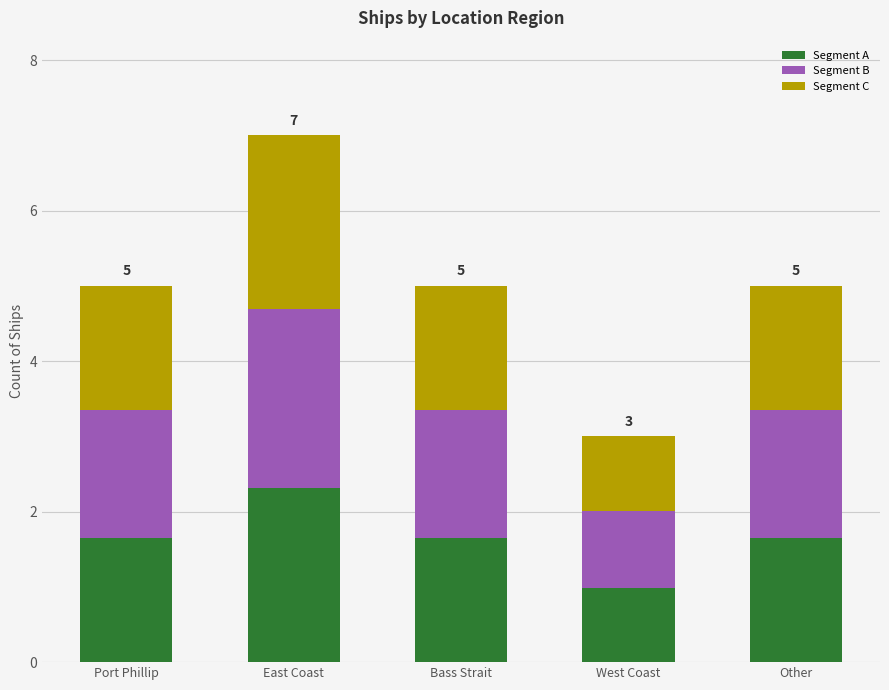

Reading left to right, transcribe the values for Segment A.

1.7	2.3	1.7	1.0	1.7